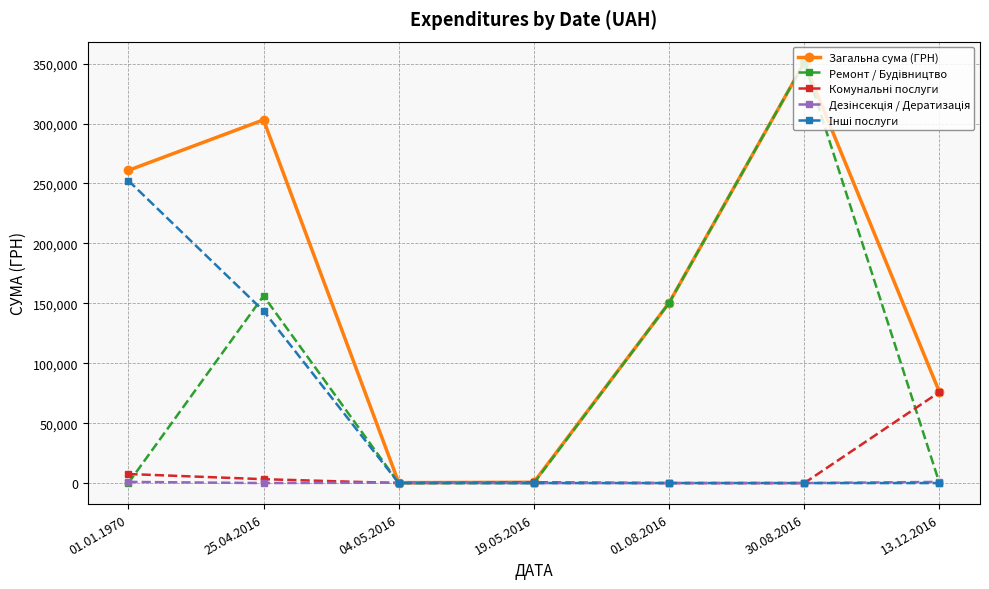

Count the number of data series in this chart.

5